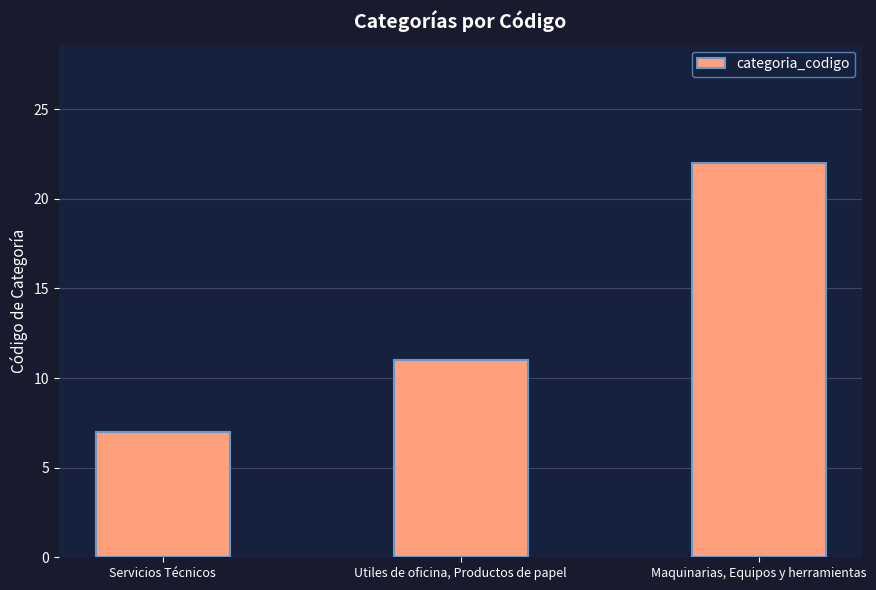

What is the maximum value shown in the chart?

22